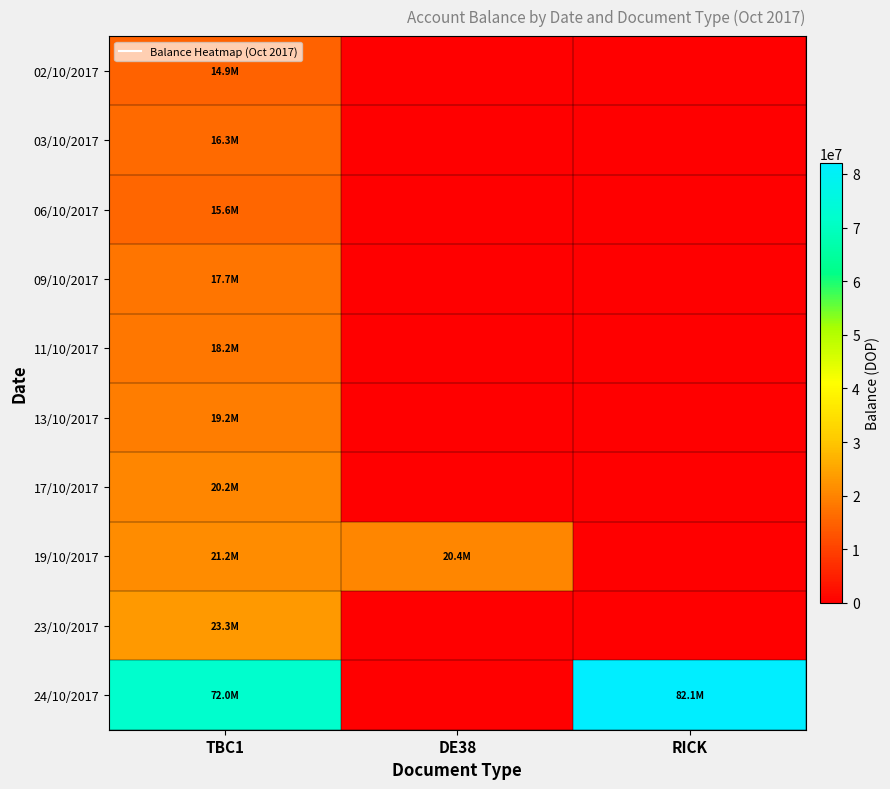

Which series has the largest range (max minus min)?

24/10/2017